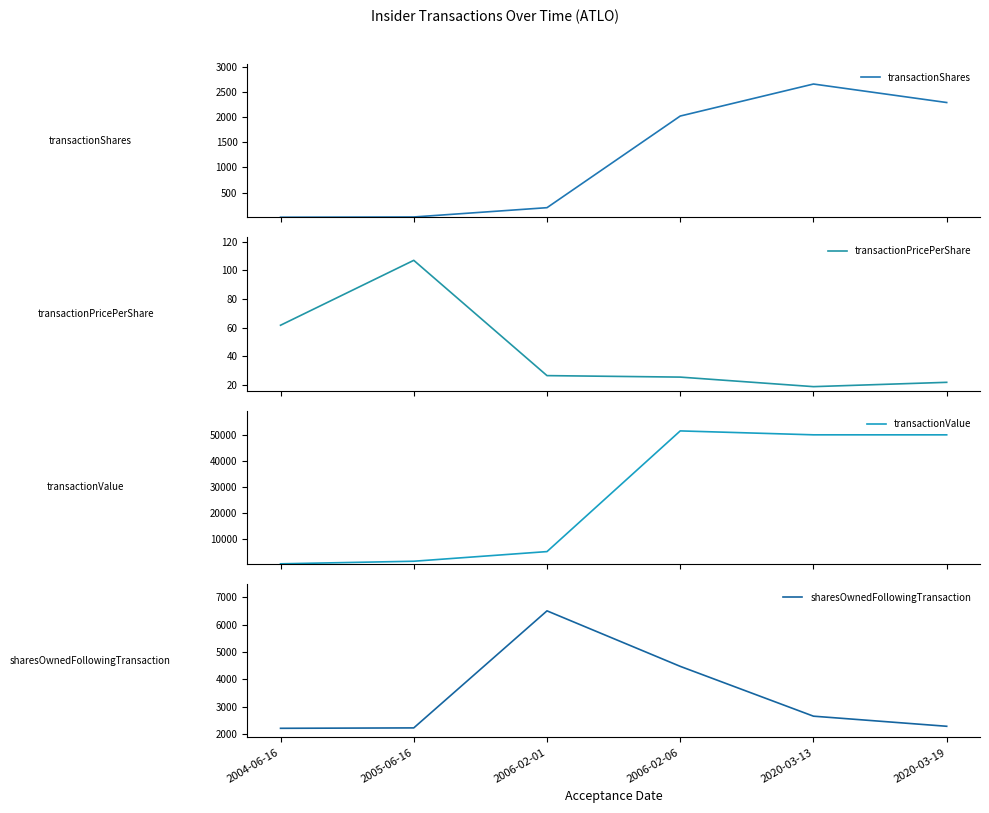

Reading left to right, list all the values displayed in this chart.

transactionShares: 10.0	15.0	200.0	2023.0	2660.0	2292.0
transactionPricePerShare: 61.7	107.0	26.5	25.5	18.8	21.8
transactionValue: 617.0	1605.0	5300.0	51509.0	50008.0	50000.0
sharesOwnedFollowingTransaction: 2218.0	2233.0	6499.0	4476.0	2660.0	2292.0